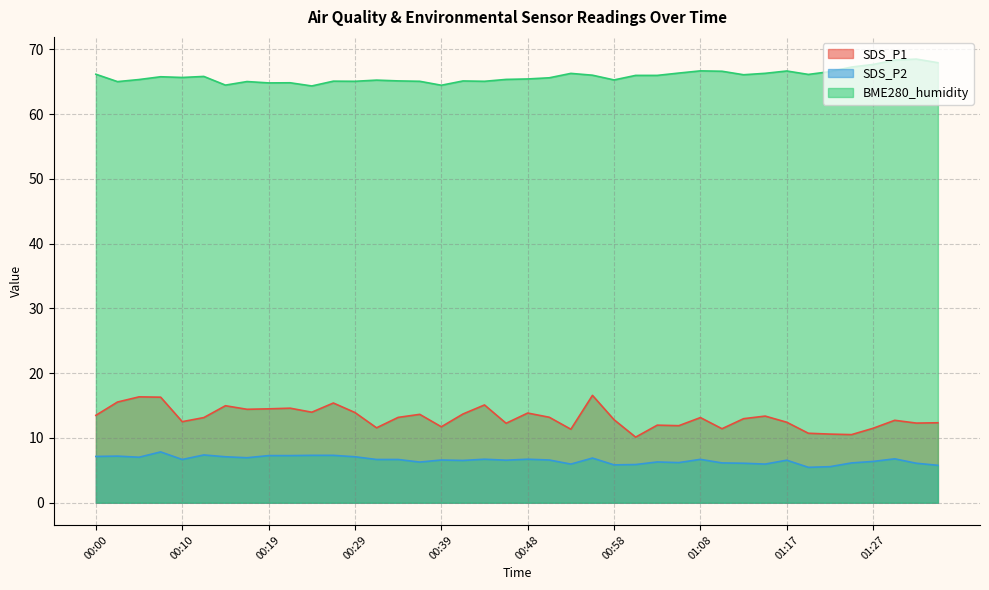

How many lines are shown in the chart?

3